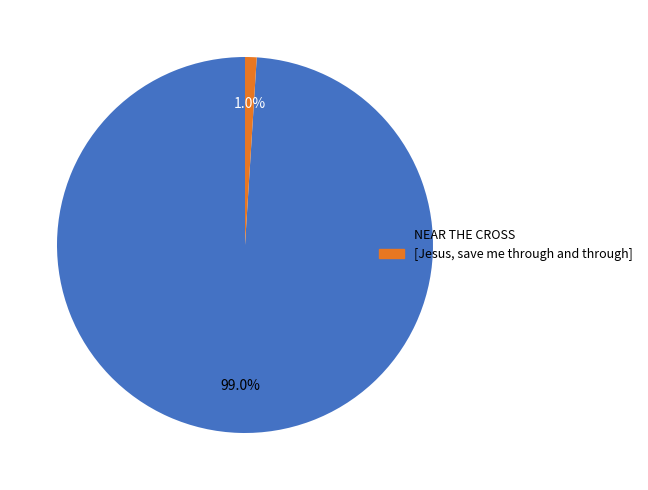

Rank the categories by value from highest to lowest.

NEAR THE CROSS, [Jesus, save me through and through]